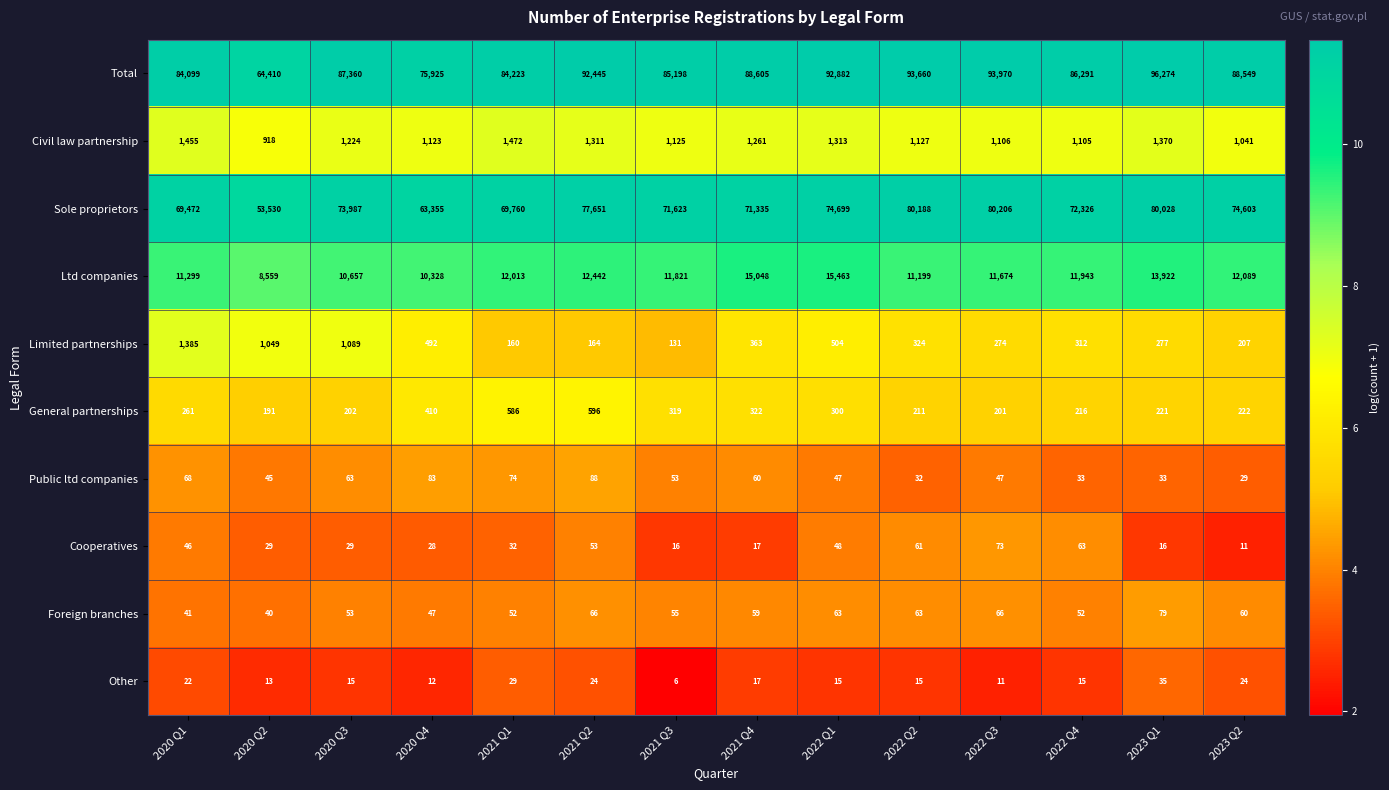

What is the difference between the highest and lowest values at 2022 Q3?

93959